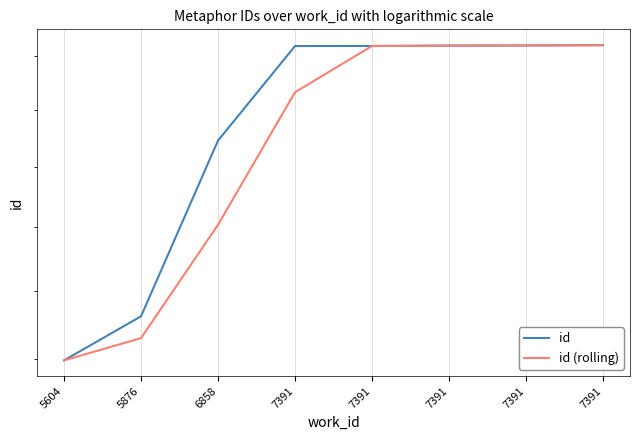

What is the difference between the maximum and second lowest values in the id (rolling) series?

4904.5